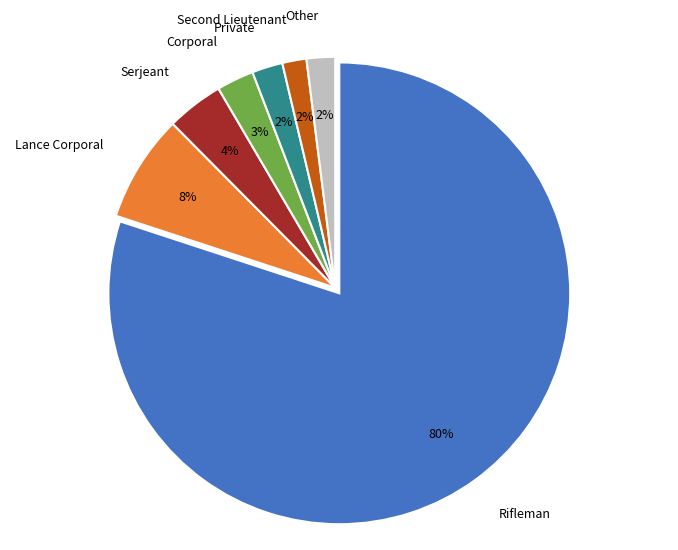

What percentage is the Corporal slice, to the nearest percent?

3%